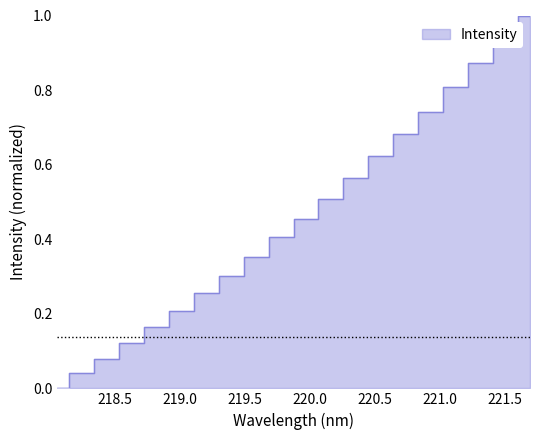

Which category has the highest value across all series?

221.6902